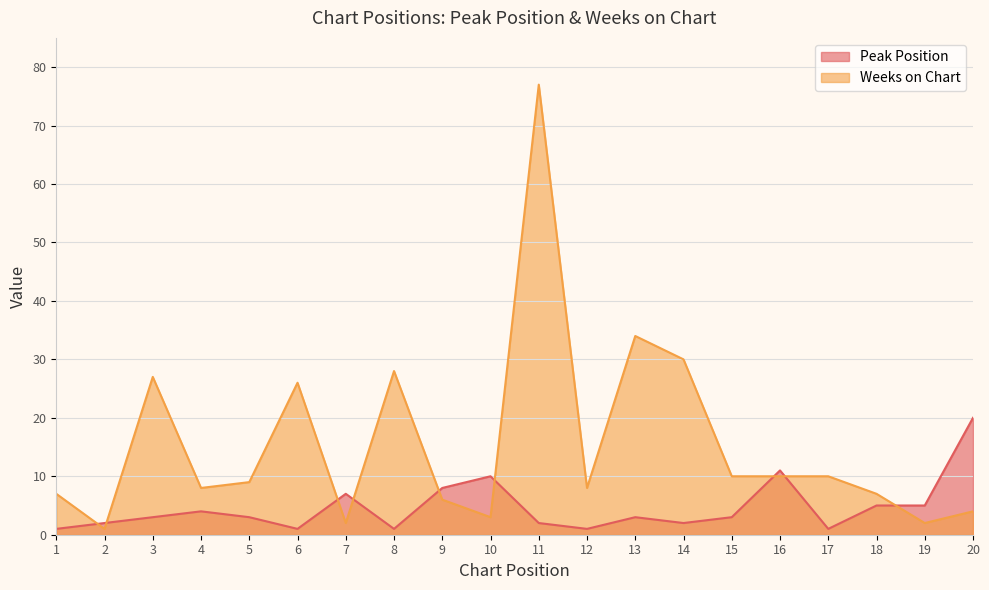

What is the total value across all series at 3?

30